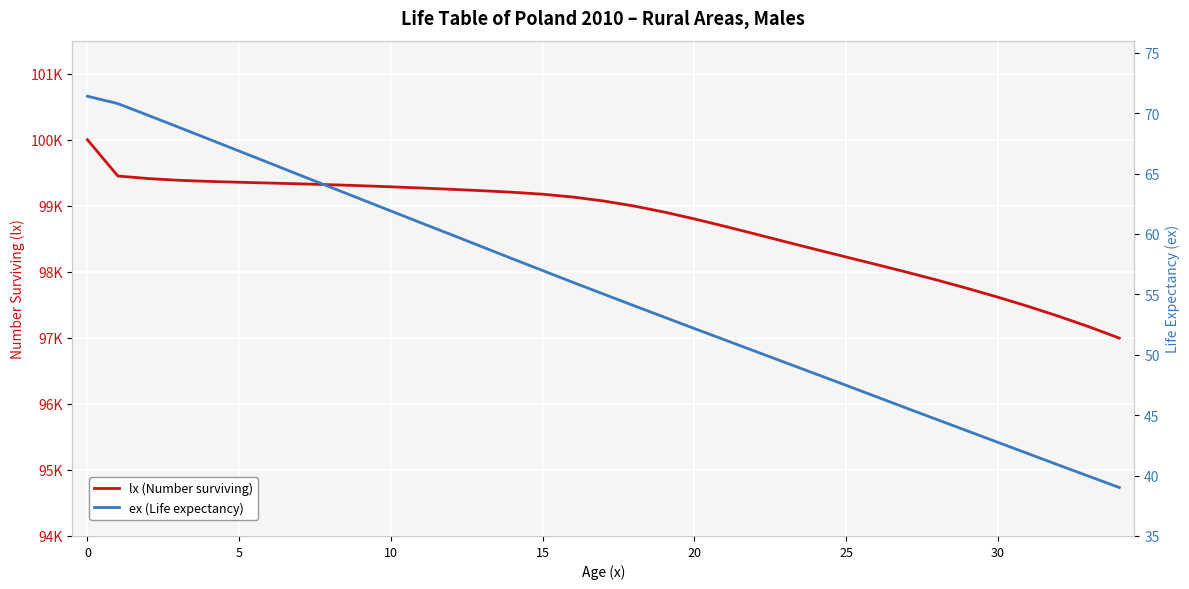

What is the difference between the highest and lowest values at 26?

98063.5